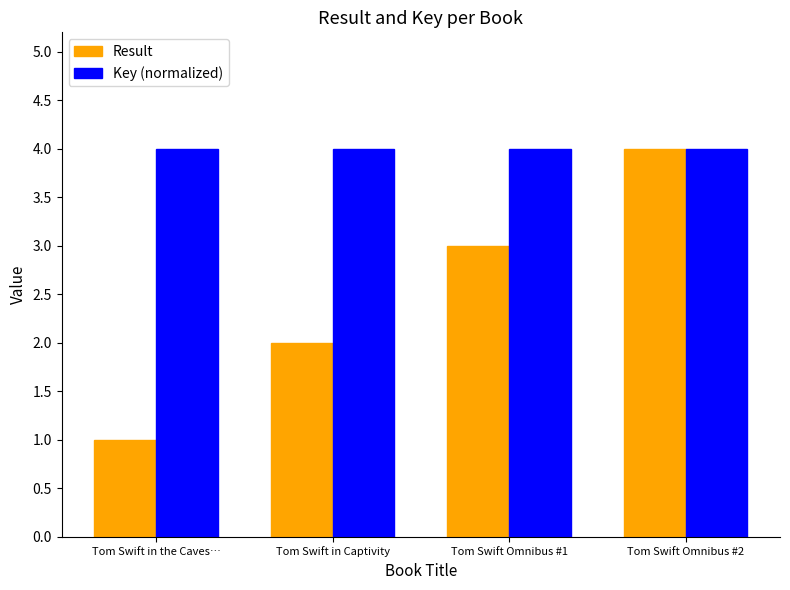

What is the smallest value displayed?

1.0